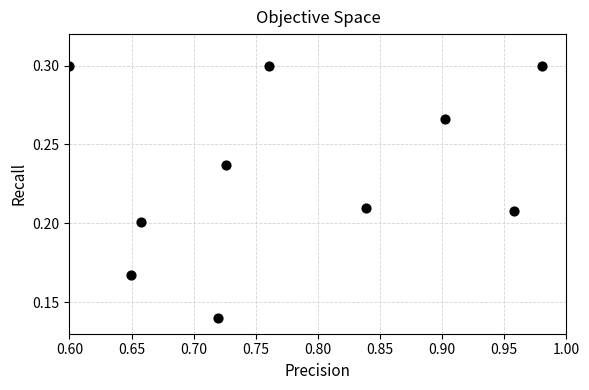

What is the average X value?

0.8